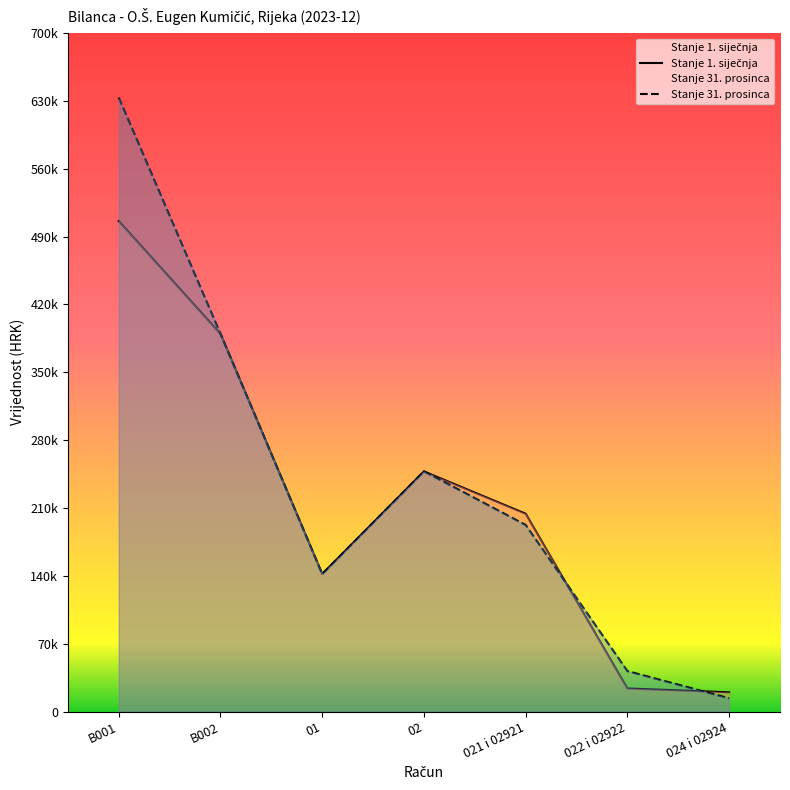

Rank the categories by Stanje 31. prosinca value from highest to lowest.

B001, B002, 02, 021 i 02921, 01, 022 i 02922, 024 i 02924